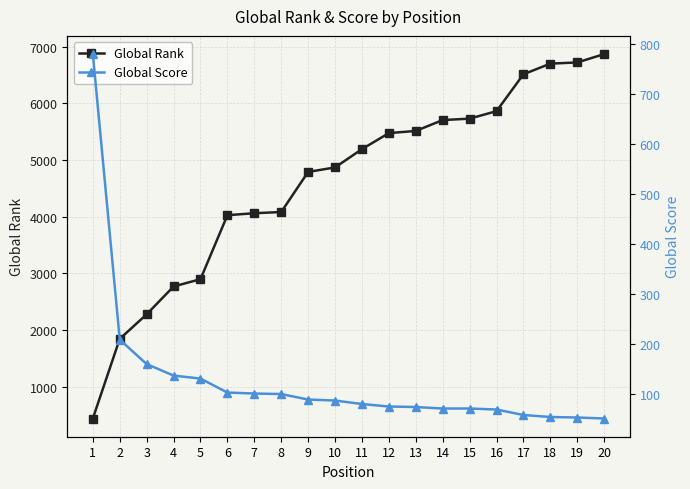

Between which two adjacent categories do Global Score and Global Rank first intersect?

1 and 2